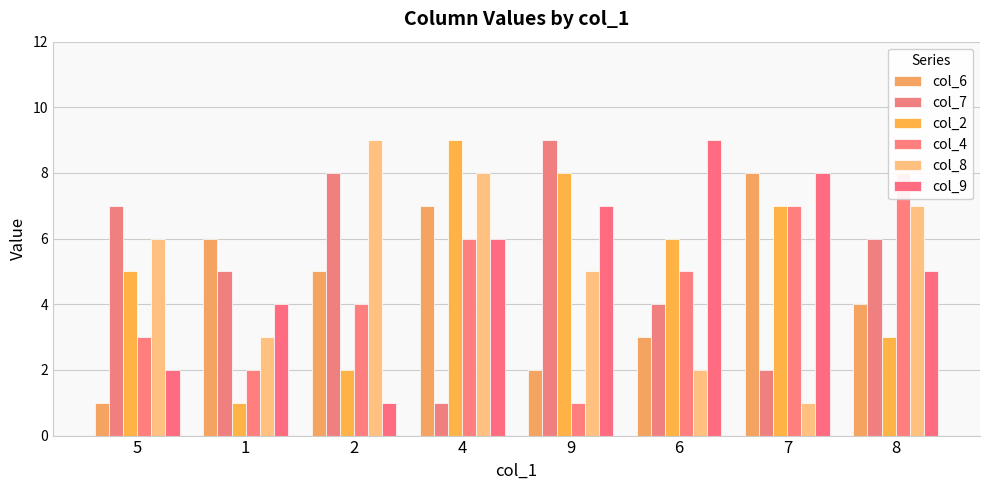

Is it true that col_6 equals 2 at 1?

False